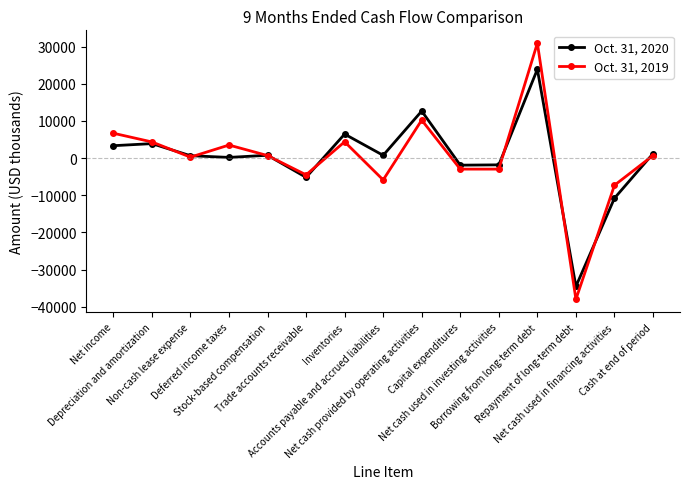

What is the value of the Oct. 31, 2019 point at the 8th from the left?

-5869